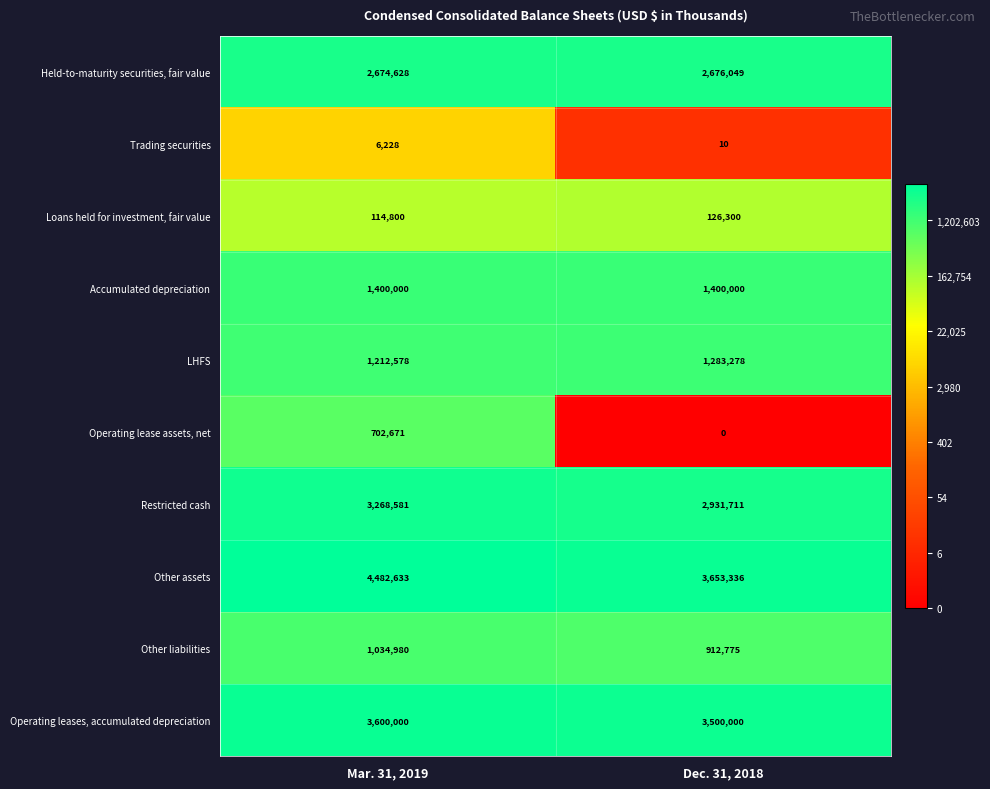

At which label does Other liabilities reach its peak?

Mar. 31, 2019